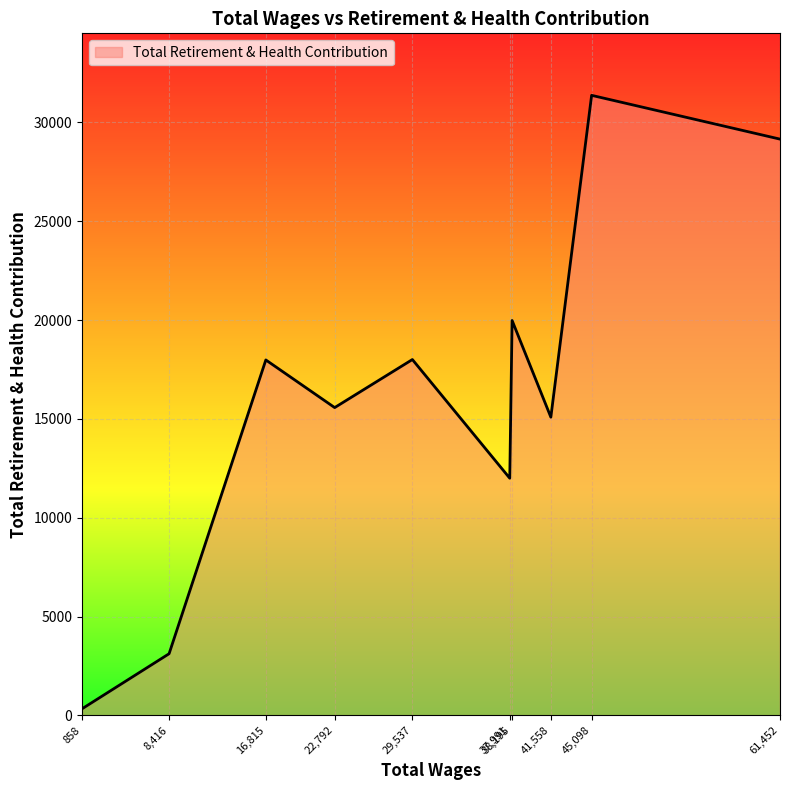

Is it true that the value at 37,991 is 6203?

False